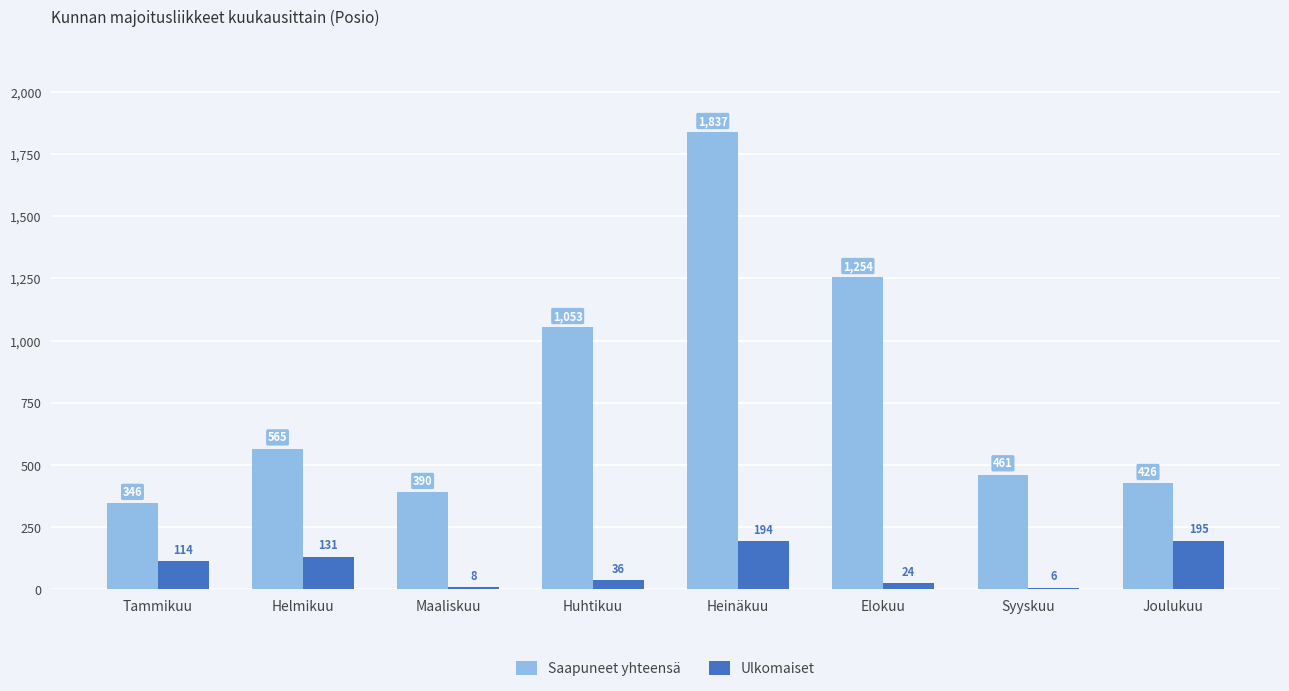

What is the approximate value of Ulkomaiset at Tammikuu, to the nearest 5?

115